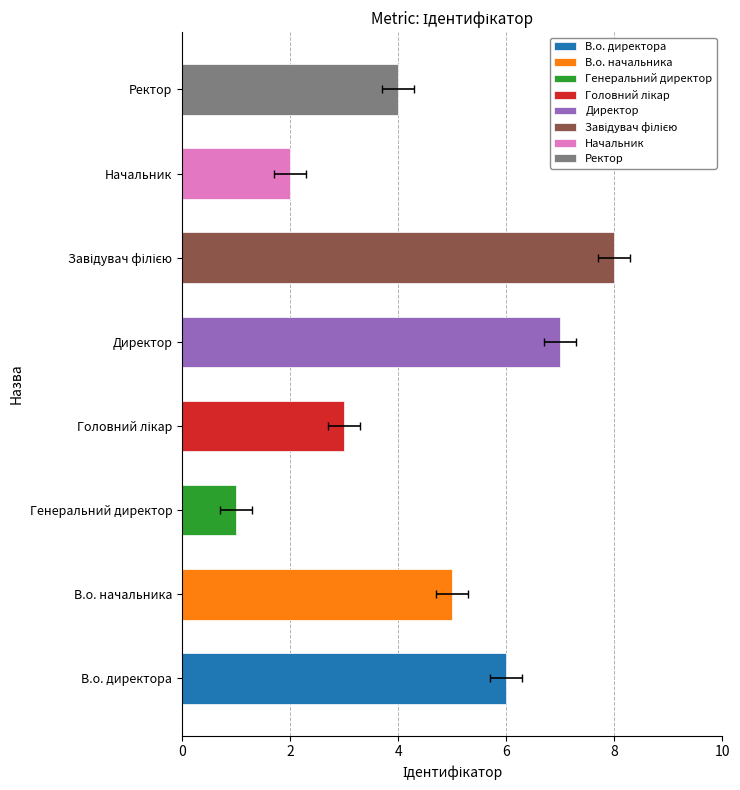

What is the minimum value shown in the chart?

1